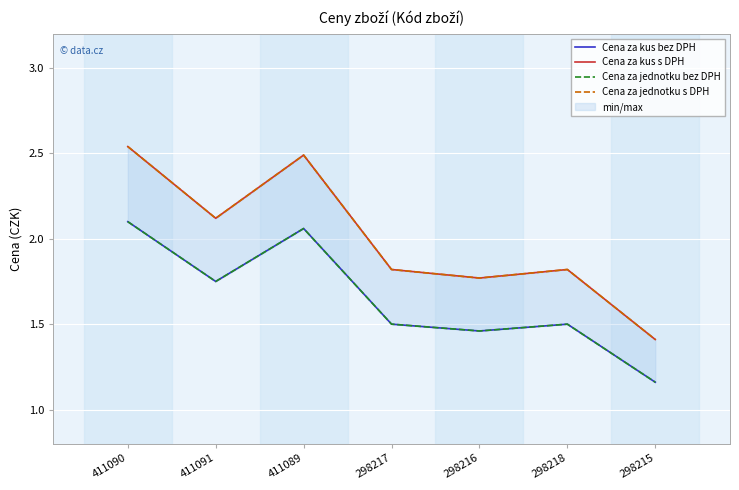

True or false: Cena za kus s DPH and Cena za jednotku bez DPH cross at least once.

False